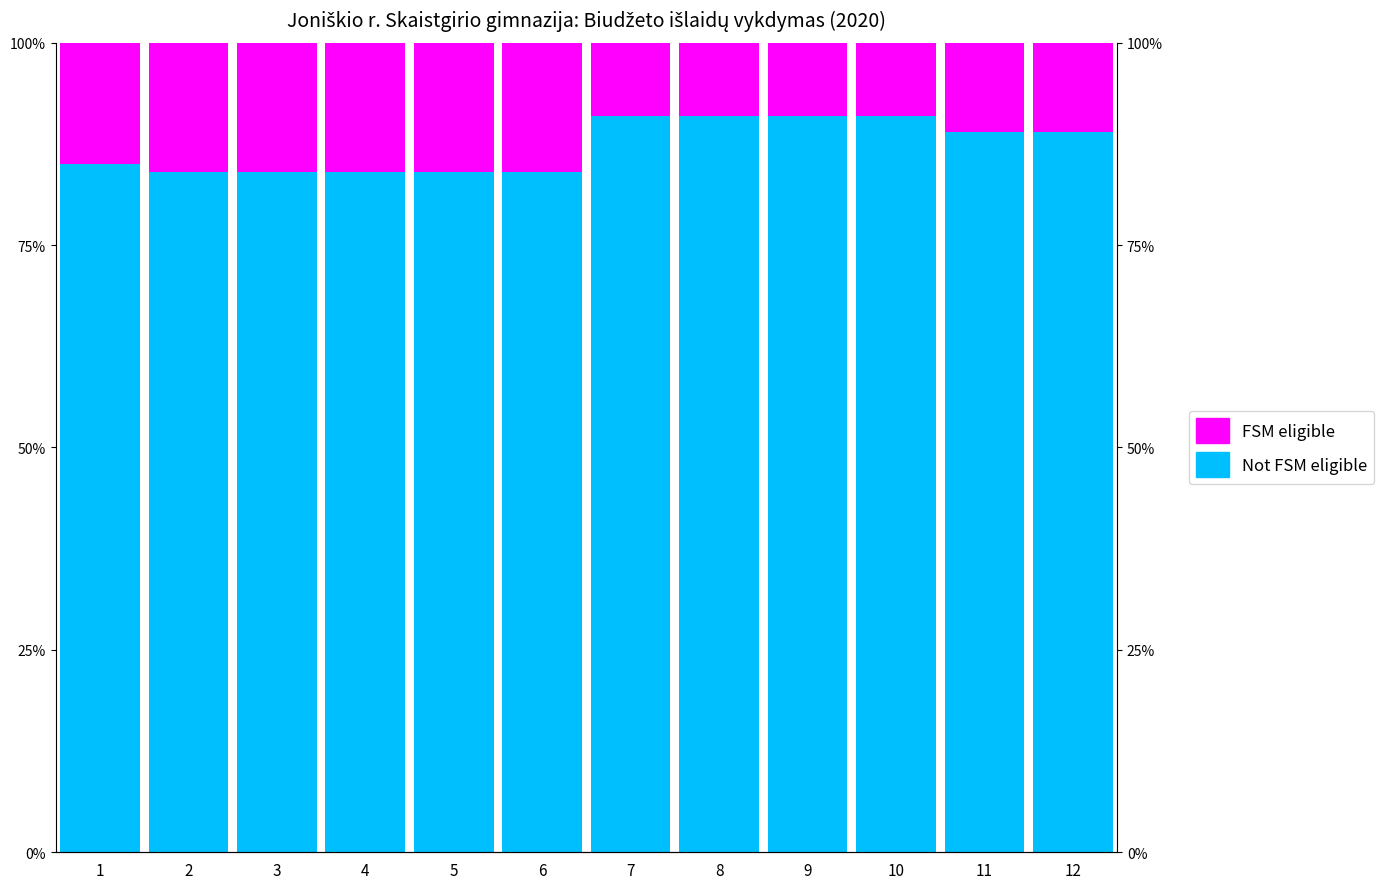

Does the chart contain any negative values?

No